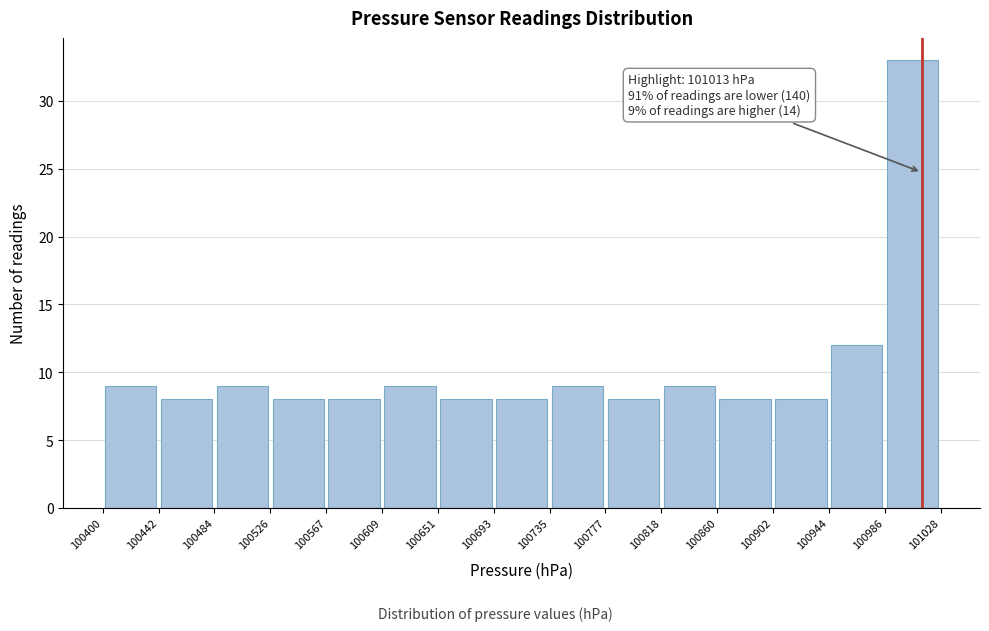

Which range on the x-axis has the tallest bar?

100986 to 101028